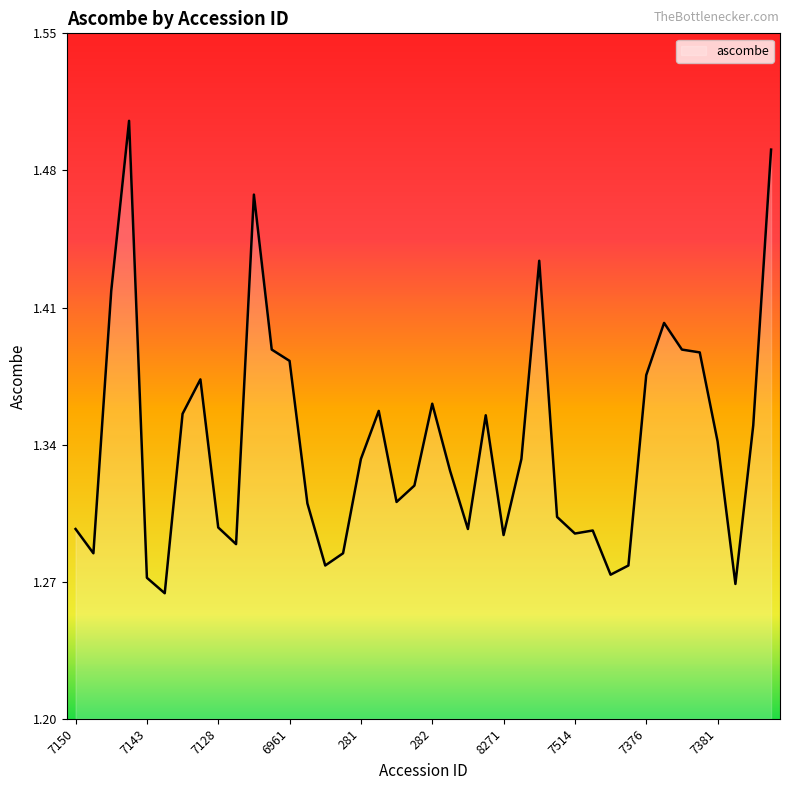

At which category does the chart reach its minimum across all series?

7141